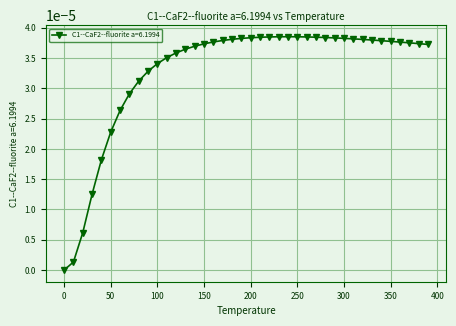

Reading left to right, extract all data points from this chart.

0.0=0.0	10.0=0.0	20.0=0.0	30.0=0.0	40.0=0.0	50.0=0.0	60.0=0.0	70.0=0.0	80.0=0.0	90.0=0.0	100.0=0.0	110.0=0.0	120.0=0.0	130.0=0.0	140.0=0.0	150.0=0.0	160.0=0.0	170.0=0.0	180.0=0.0	190.0=0.0	200.0=0.0	210.0=0.0	220.0=0.0	230.0=0.0	240.0=0.0	250.0=0.0	260.0=0.0	270.0=0.0	280.0=0.0	290.0=0.0	300.0=0.0	310.0=0.0	320.0=0.0	330.0=0.0	340.0=0.0	350.0=0.0	360.0=0.0	370.0=0.0	380.0=0.0	390.0=0.0